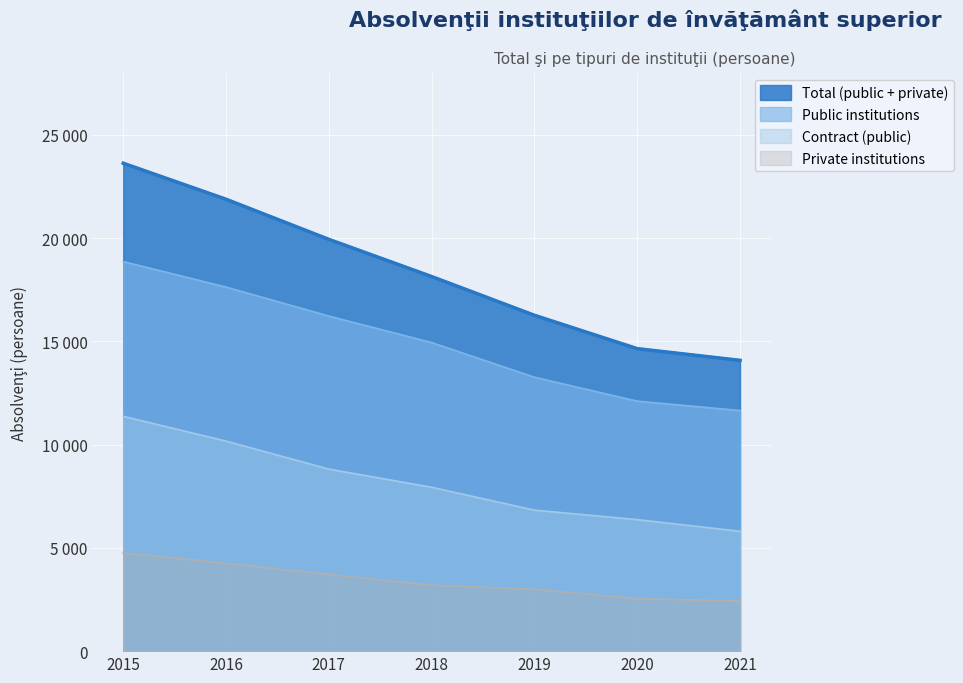

Is the value of Contract (public) at 2017 greater than the value of Total (public + private) at 2018?

No